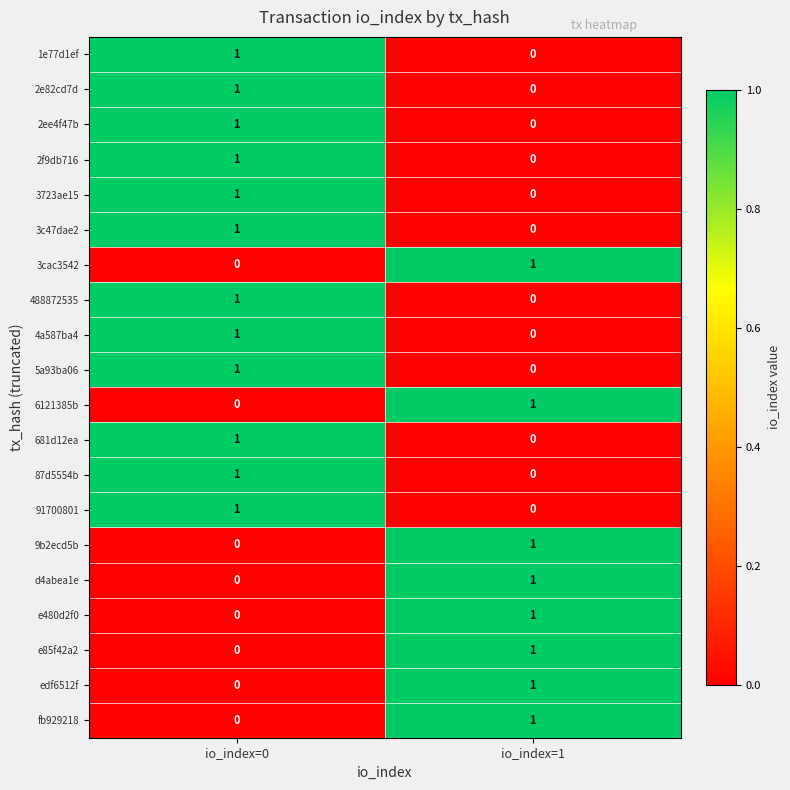

What is the greatest value displayed?

1